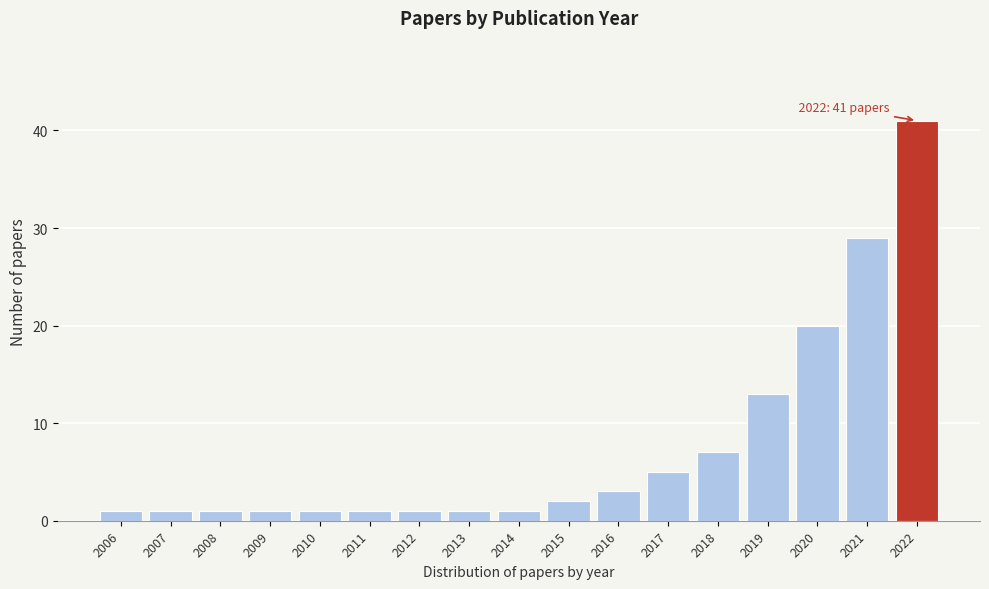

Reading left to right, list all the values displayed in this chart.

1	1	1	1	1	1	1	1	1	2	3	5	7	13	20	29	41